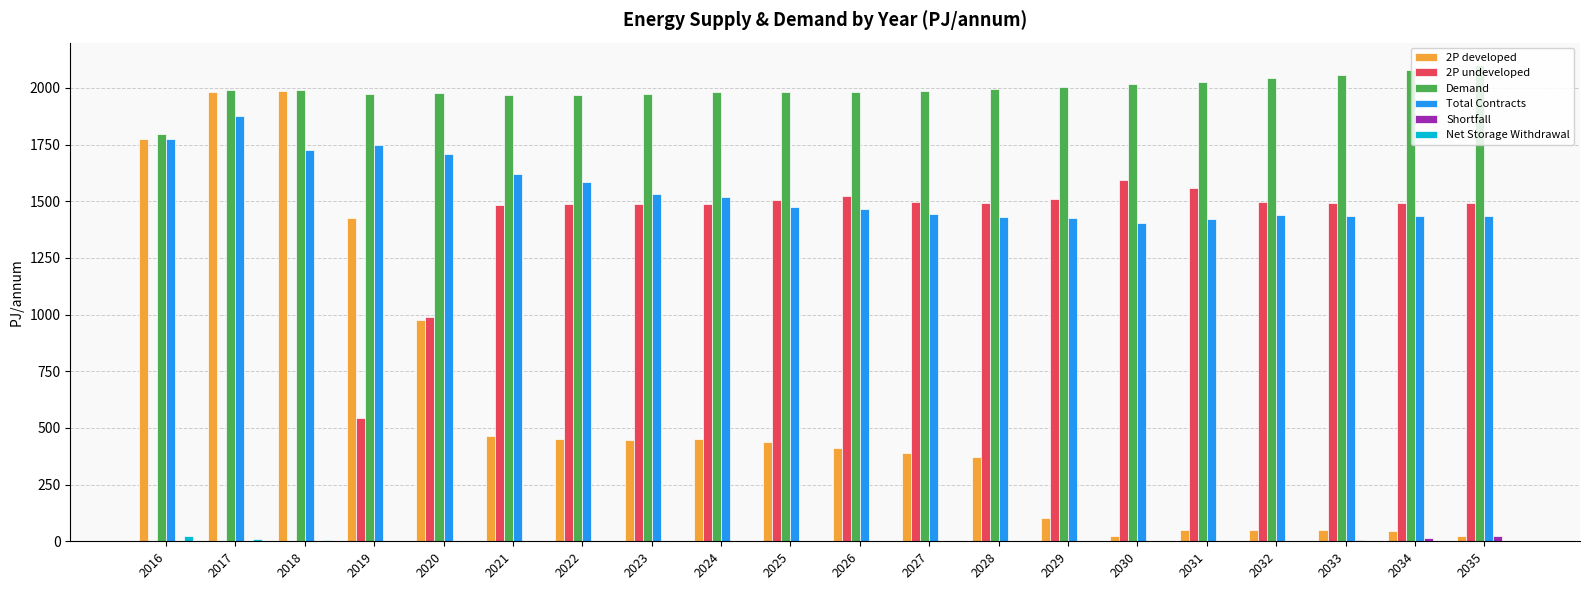

True or false: 2P developed has a value of 23.2 at 2030.

True